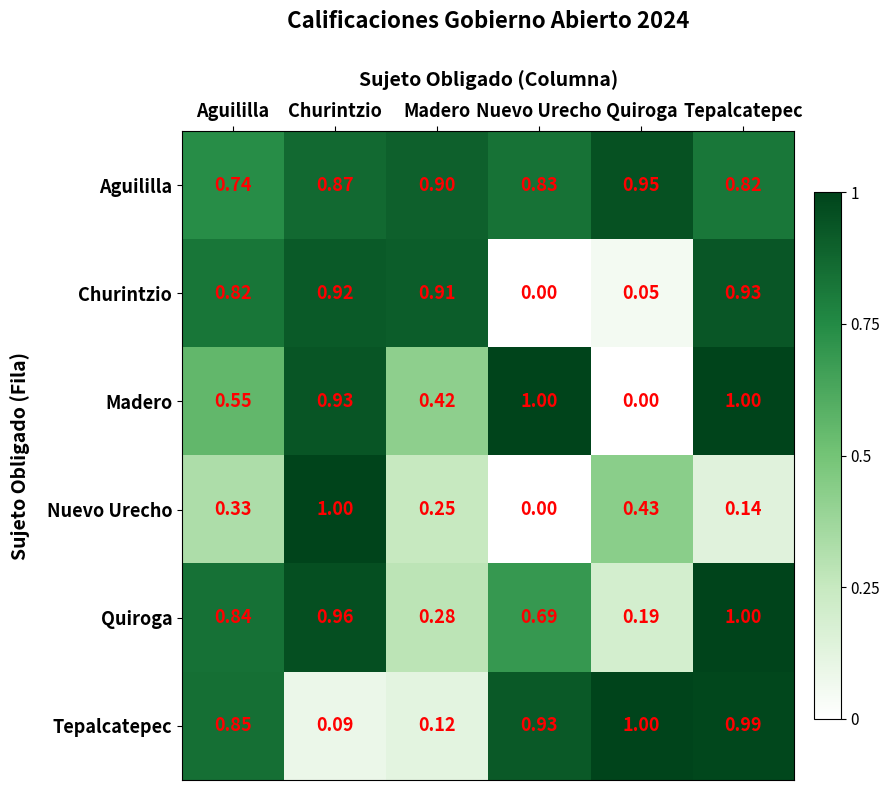

Which series changed the most between Churintzio and Quiroga?

Madero